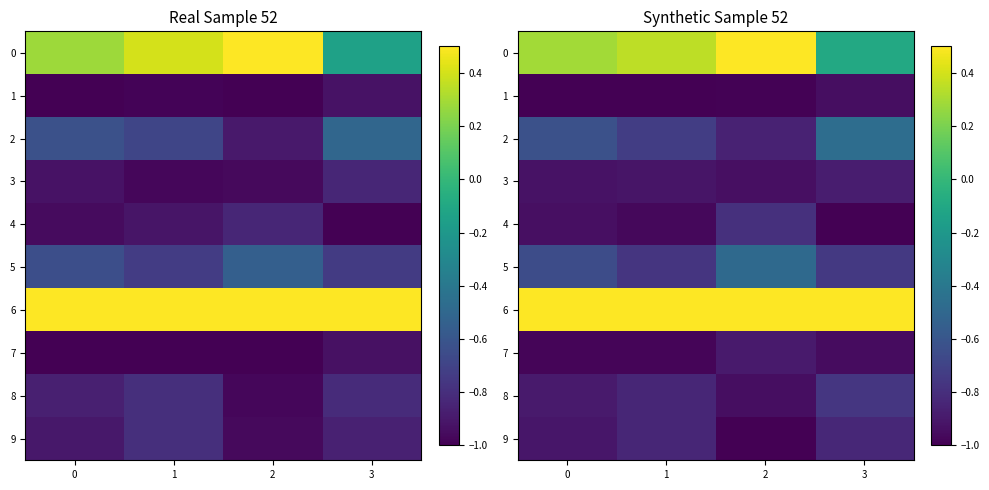

The 6 series shows 1.0 at 0. True or false?

True